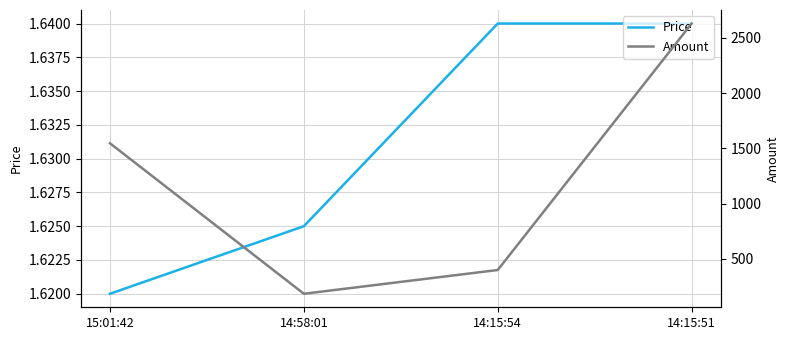

True or false: Price and Amount intersect in this chart.

False